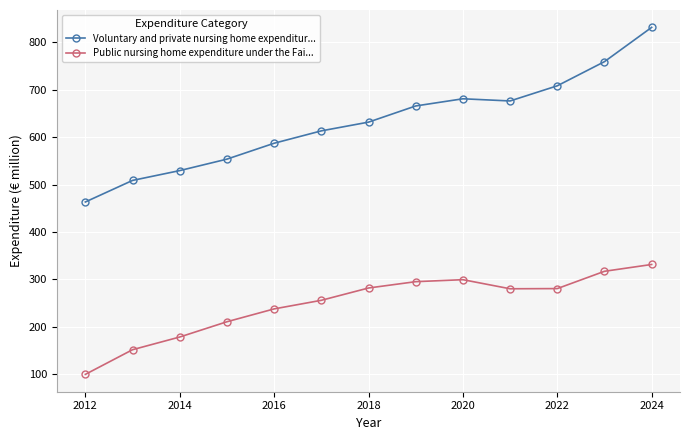

True or false: Public nursing home expenditure under the Fai... and Voluntary and private nursing home expenditur... intersect in this chart.

False